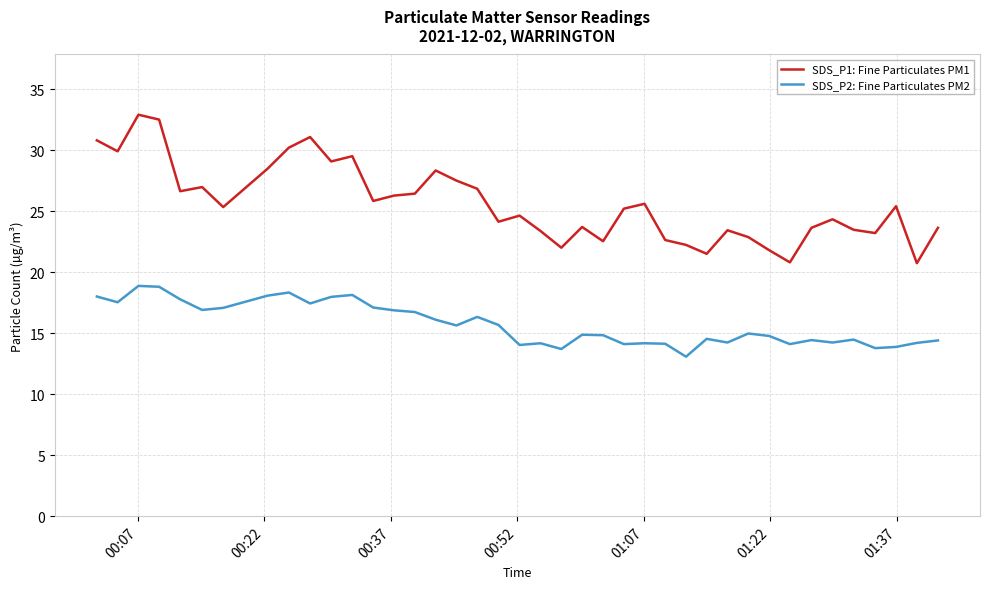

True or false: SDS_P2: Fine Particulates PM2 and SDS_P1: Fine Particulates PM1 cross at least once.

False